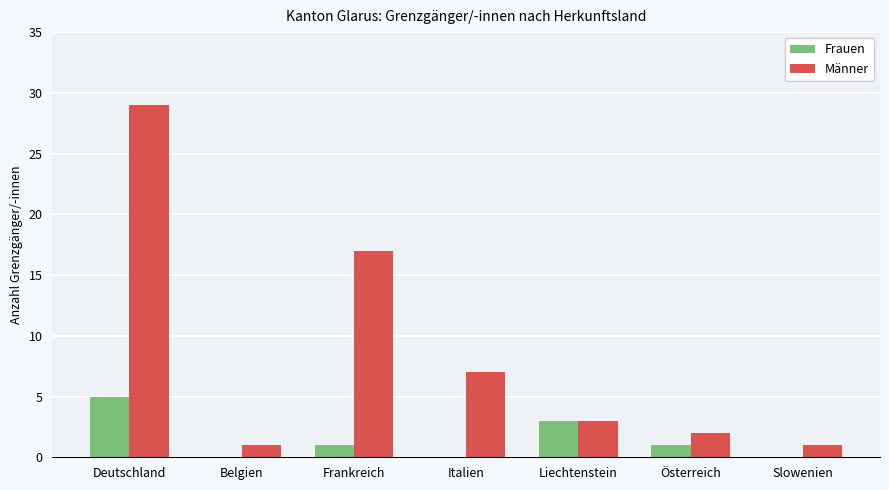

How many data points does each series have?

7